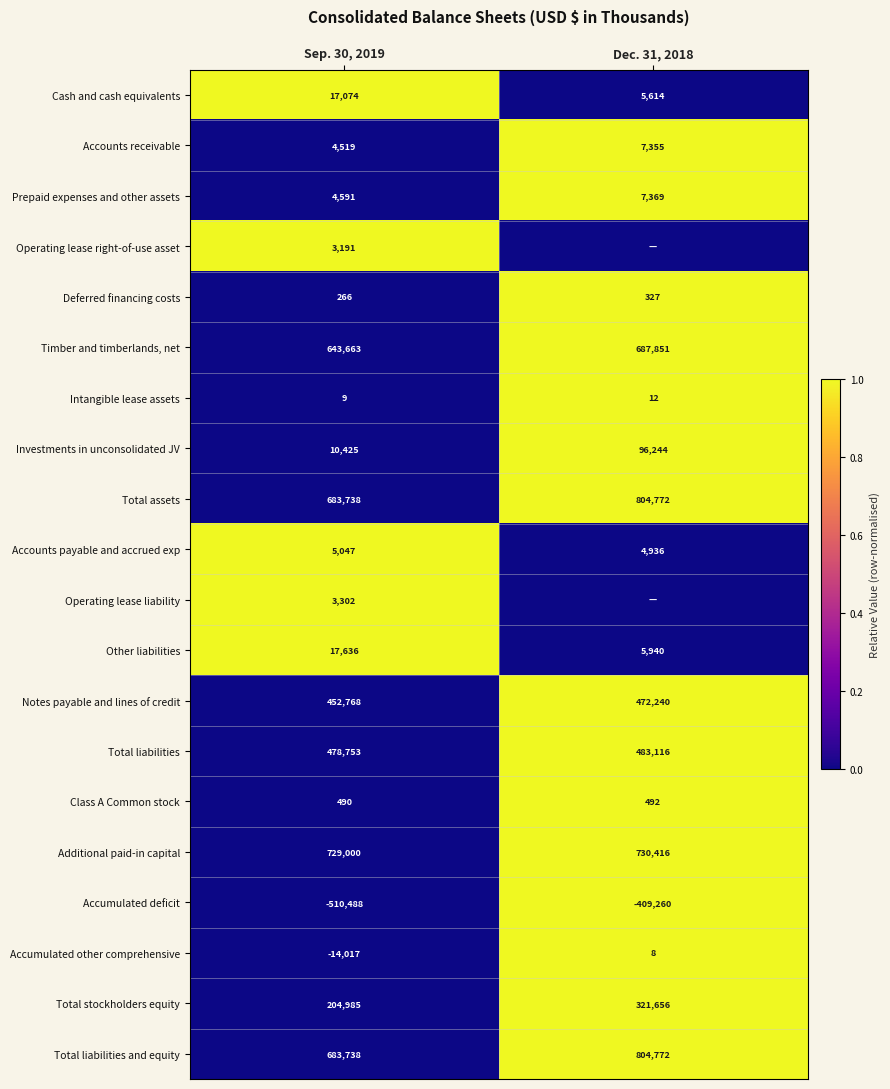

Where is Additional paid-in capital nearest to the value 729708?

Sep. 30, 2019